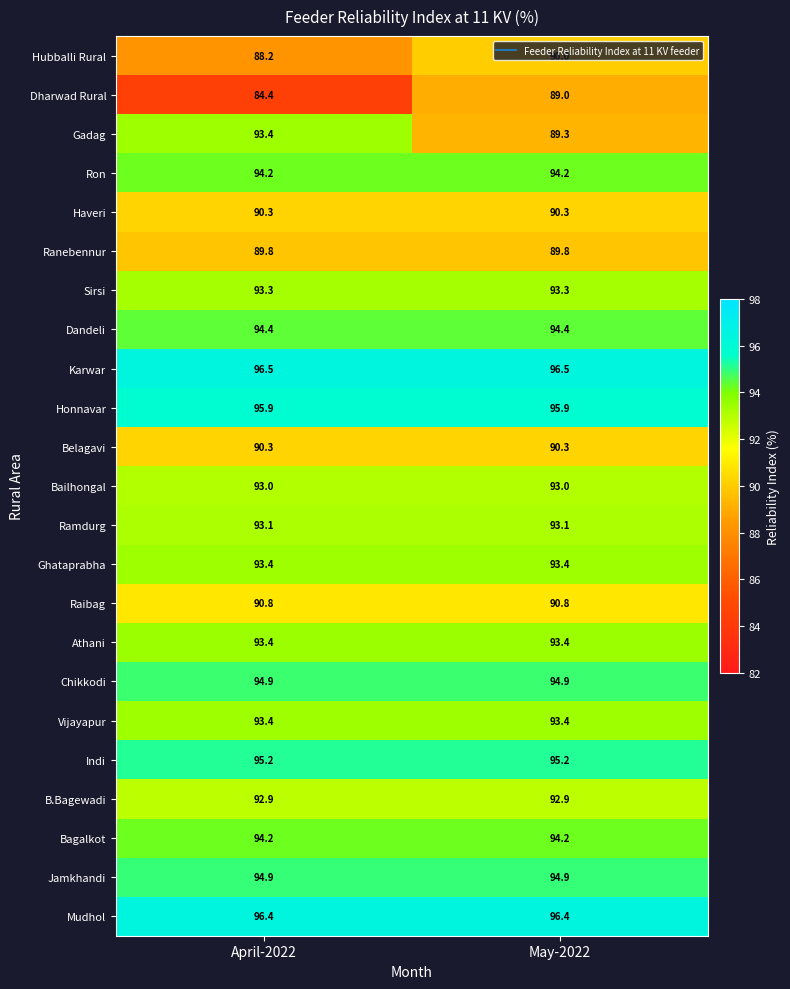

True or false: Bailhongal has a value of 93.0 at April-2022.

True